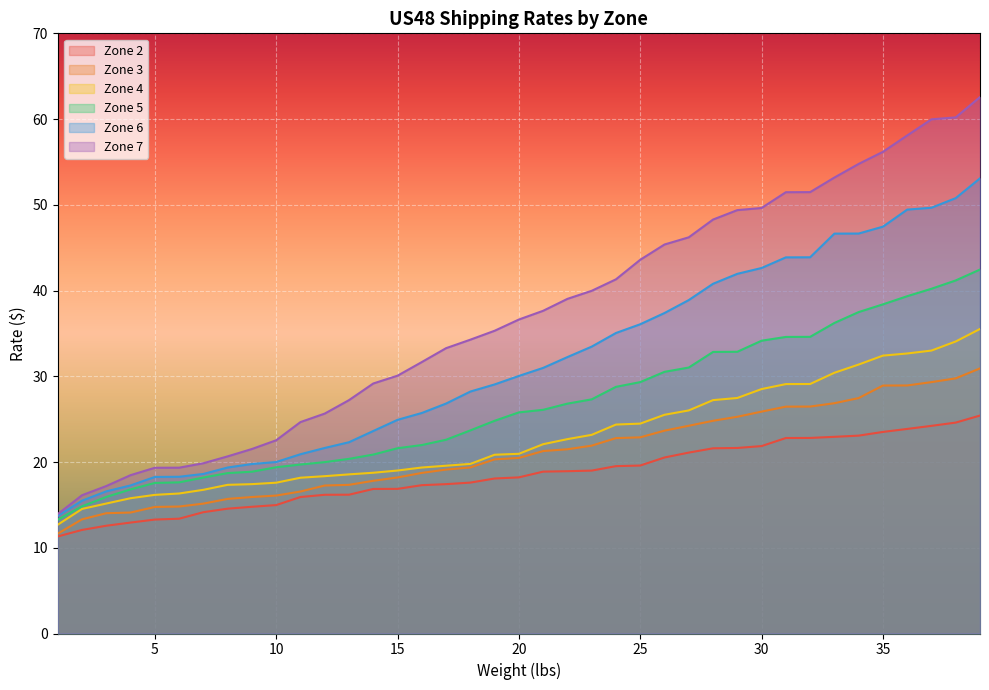

Which series has the largest total across all categories?

Zone 7